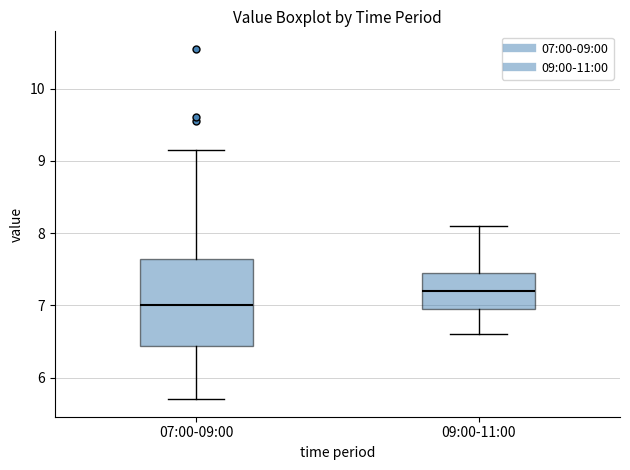

Which box is the tallest, from its lower edge to its upper edge?

07:00-09:00